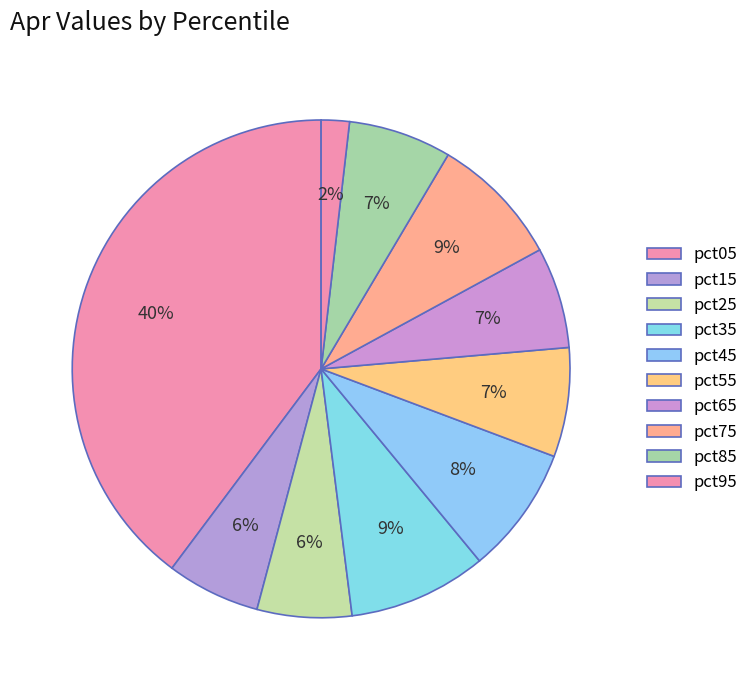

Is the sum of pct95 and pct65 greater than half?

No